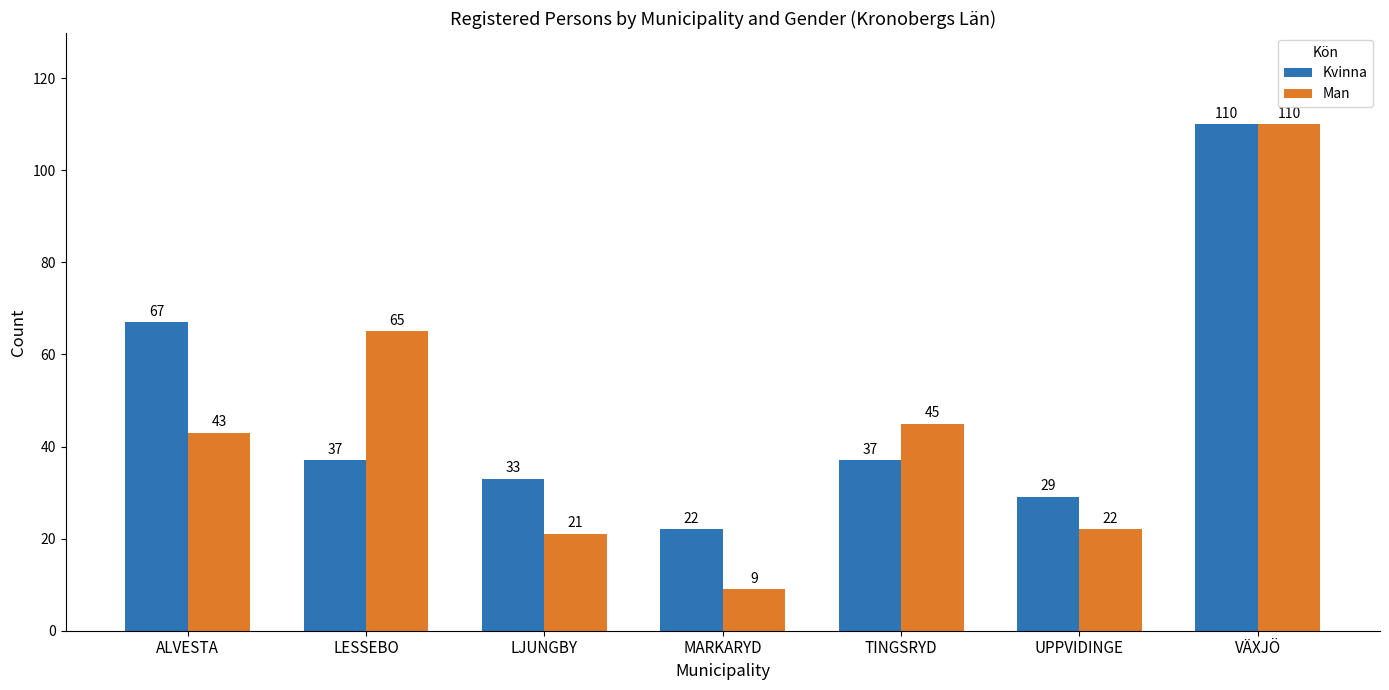

How many groups of bars are there?

7